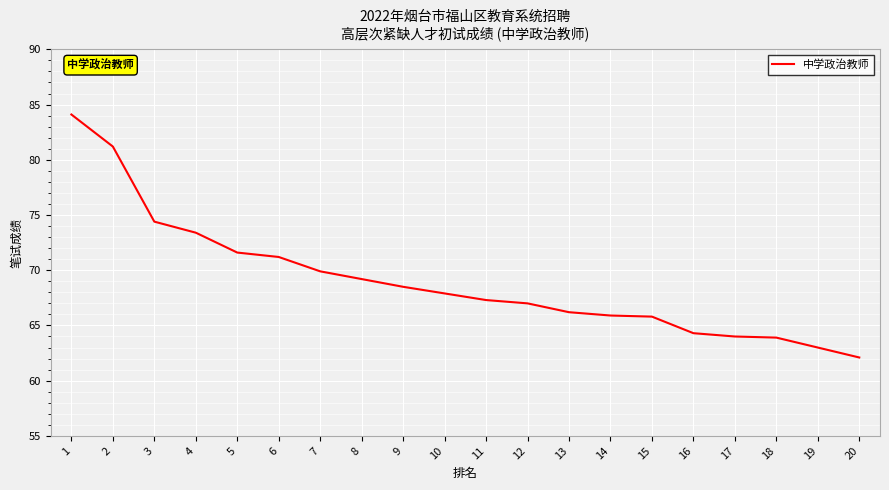

What is the sum of the values at 12 and 1?

151.1